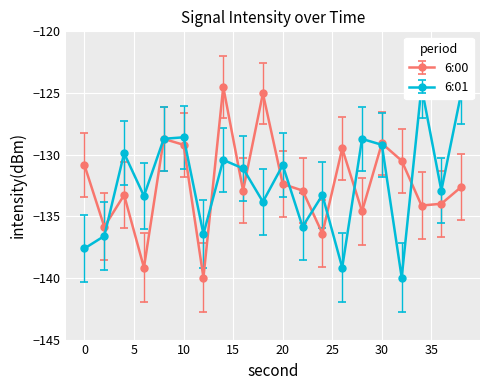

At which label is 6:00 closest to -132?

20